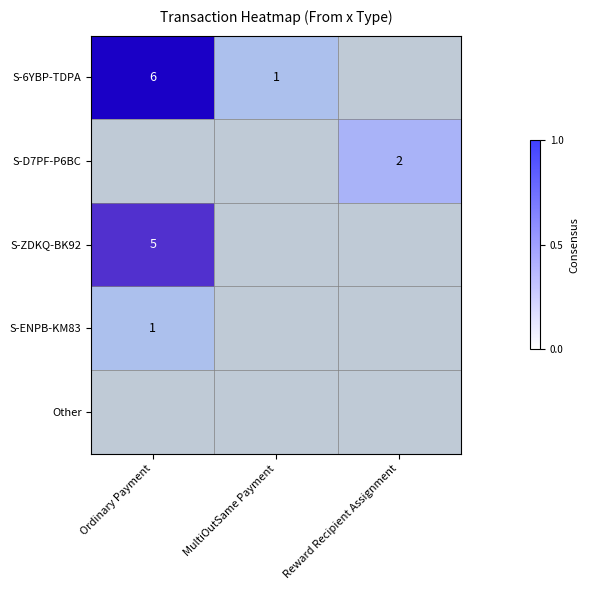

At Reward Recipient Assignment, list the series in order from largest to smallest.

S-D7PF-P6BC, S-6YBP-TDPA, S-ZDKQ-BK92, S-ENPB-KM83, Other